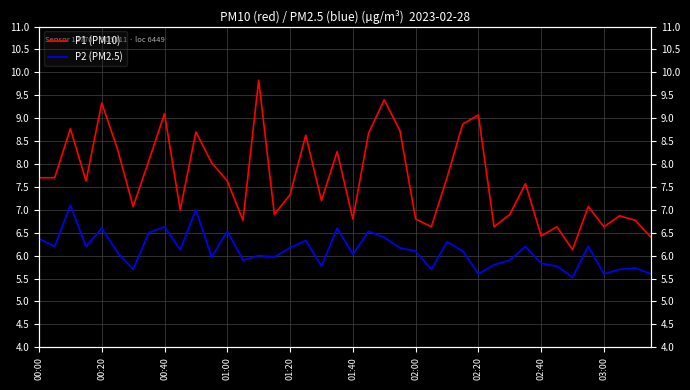

True or false: P1 (PM10) and P2 (PM2.5) cross at least once.

False